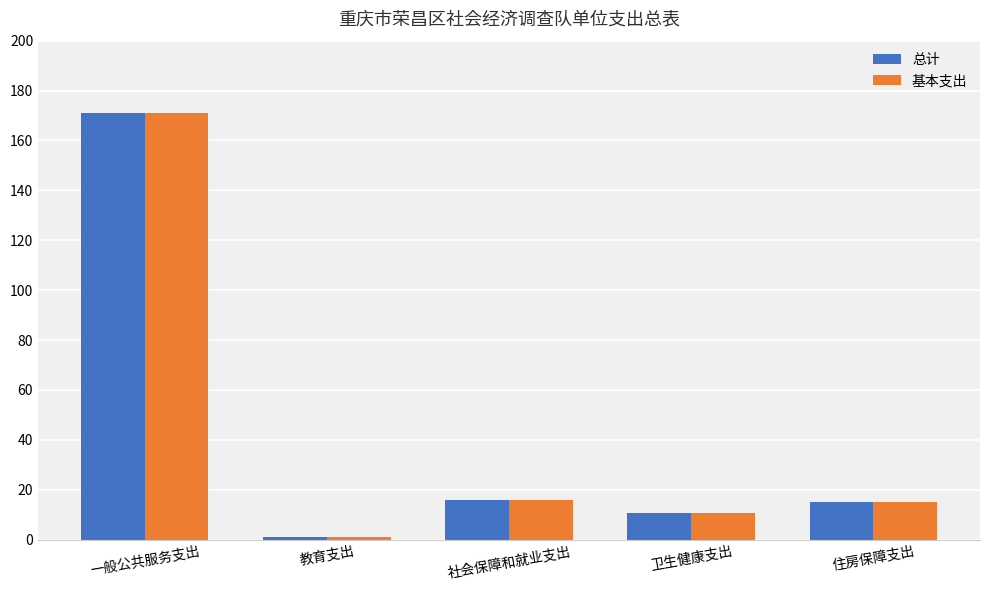

Is the value of 总计 at 一般公共服务支出 greater than the value of 基本支出 at 教育支出?

Yes